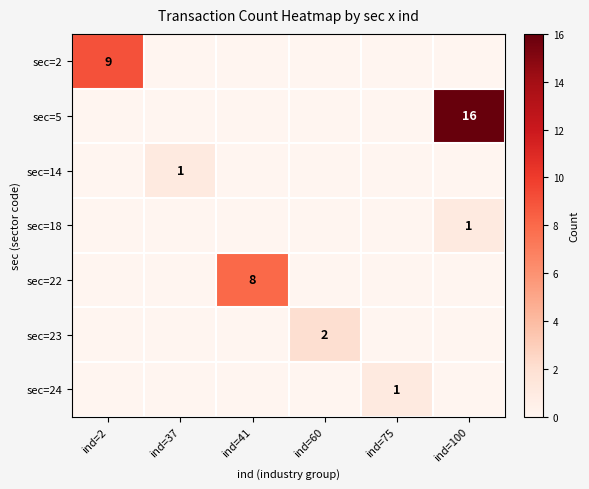

The value of sec=23 at ind=100 is 1. True or false?

False